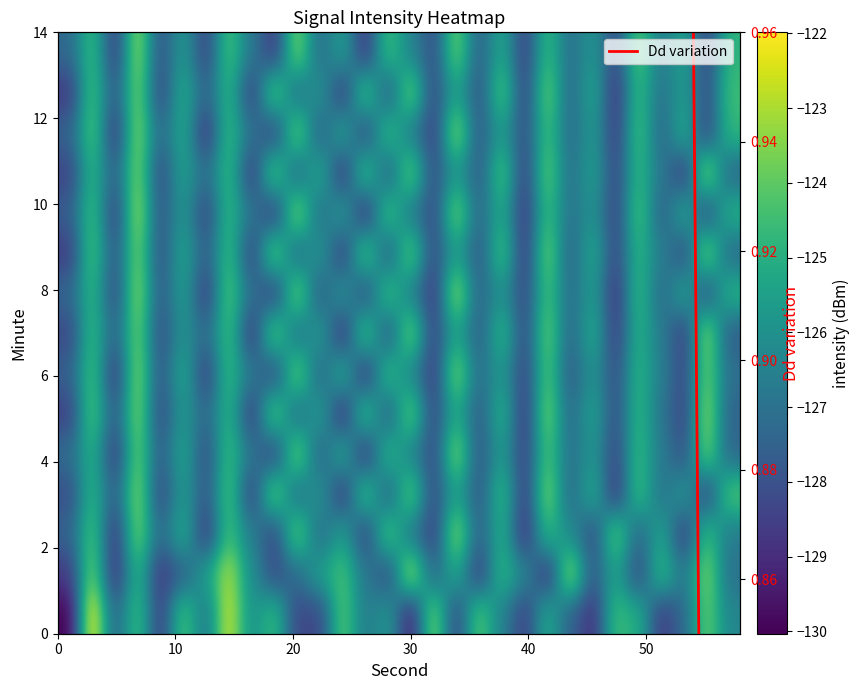

What is the highest value of the 8 series?

-123.2